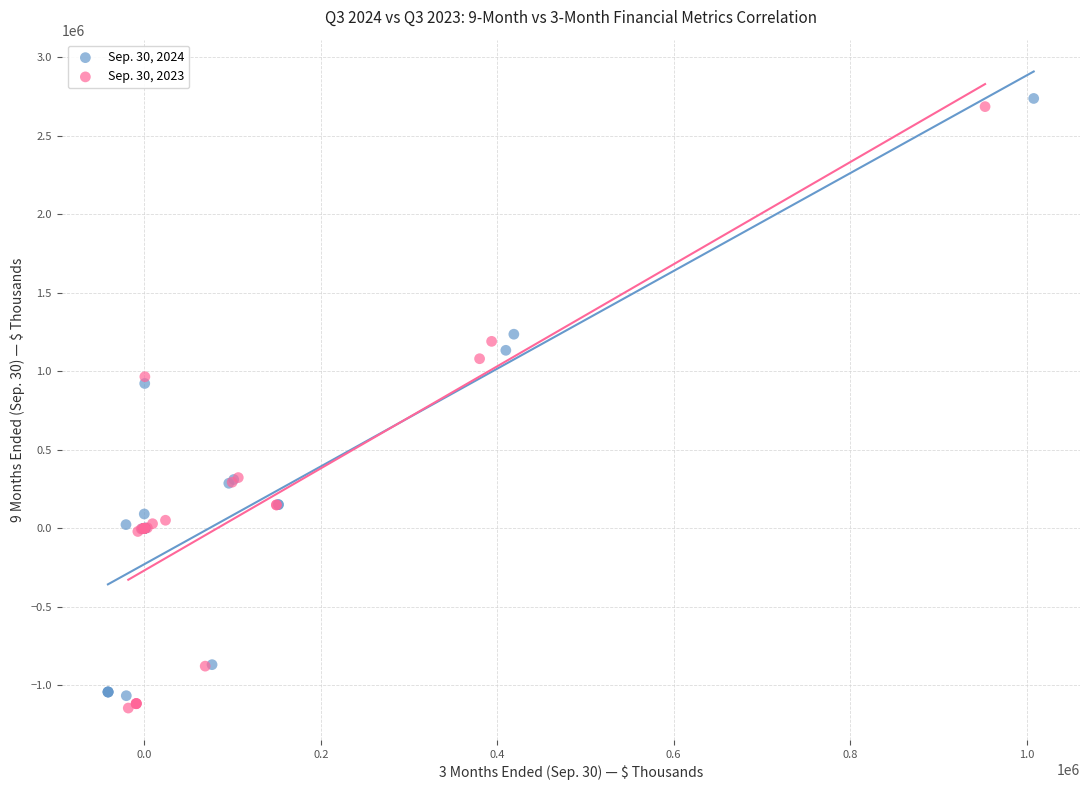

Which series contains the highest Y value?

Sep. 30, 2024